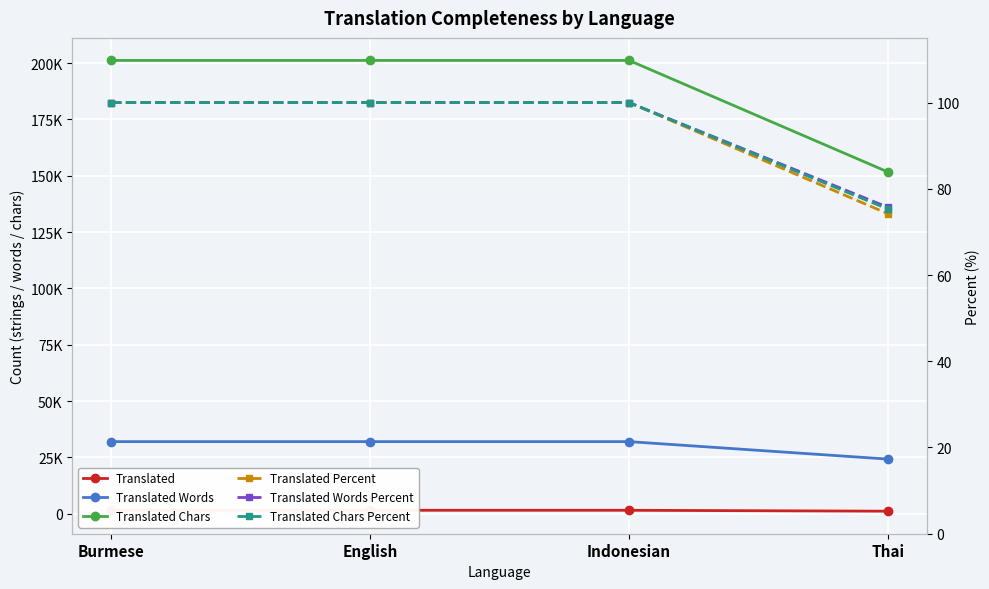

Reading left to right, list all the values displayed in this chart.

Translated: 1559.0	1559.0	1559.0	1157.0
Translated Words: 32031.0	32031.0	32031.0	24268.0
Translated Chars: 201206.0	201206.0	201206.0	151674.0
Translated Percent: 100.0	100.0	100.0	74.2
Translated Words Percent: 100.0	100.0	100.0	75.7
Translated Chars Percent: 100.0	100.0	100.0	75.3